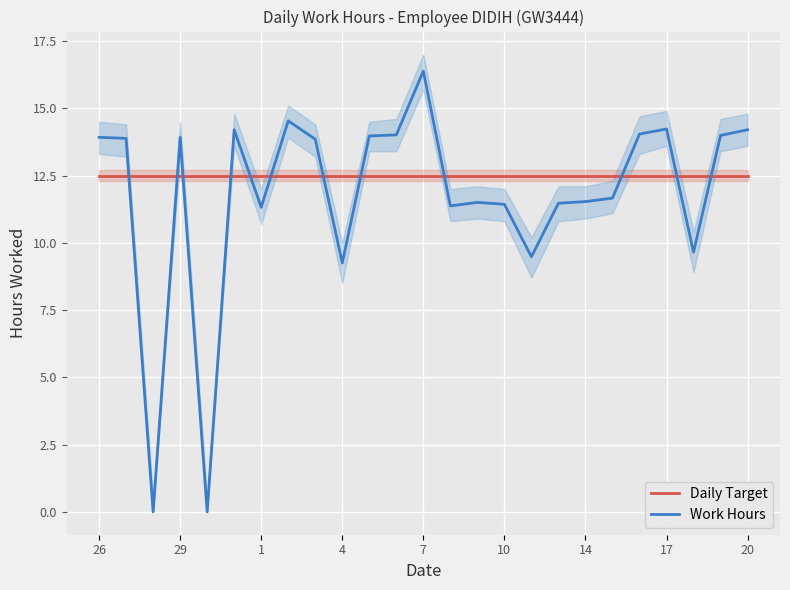

What are all the series names shown in the legend?

Daily Target, Work Hours